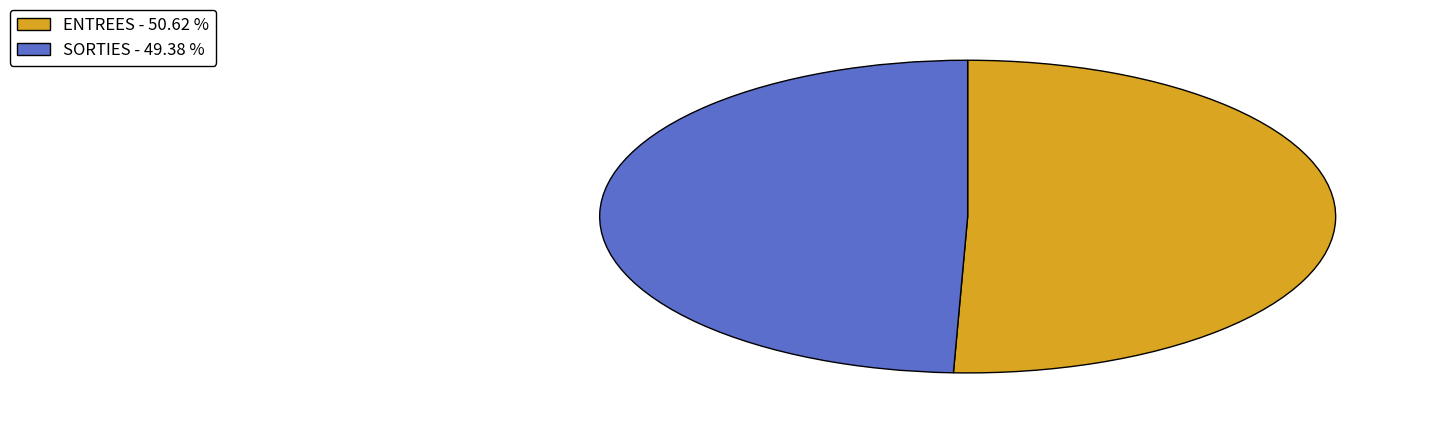

Combined, do SORTIES - 49.38 % and ENTREES - 50.62 % account for over 50%?

Yes